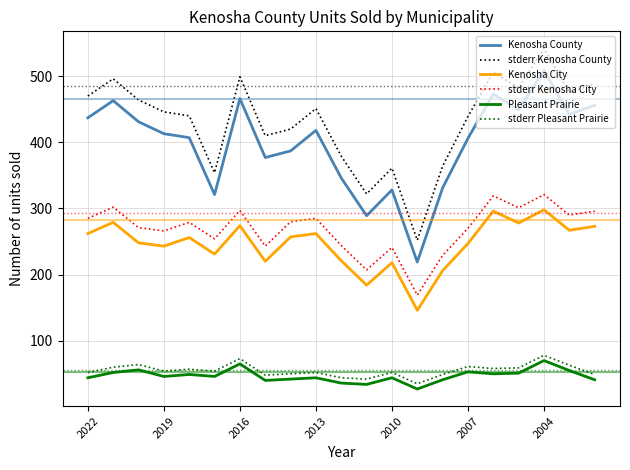

What is the difference between the maximum and minimum values in the Kenosha County series?

290